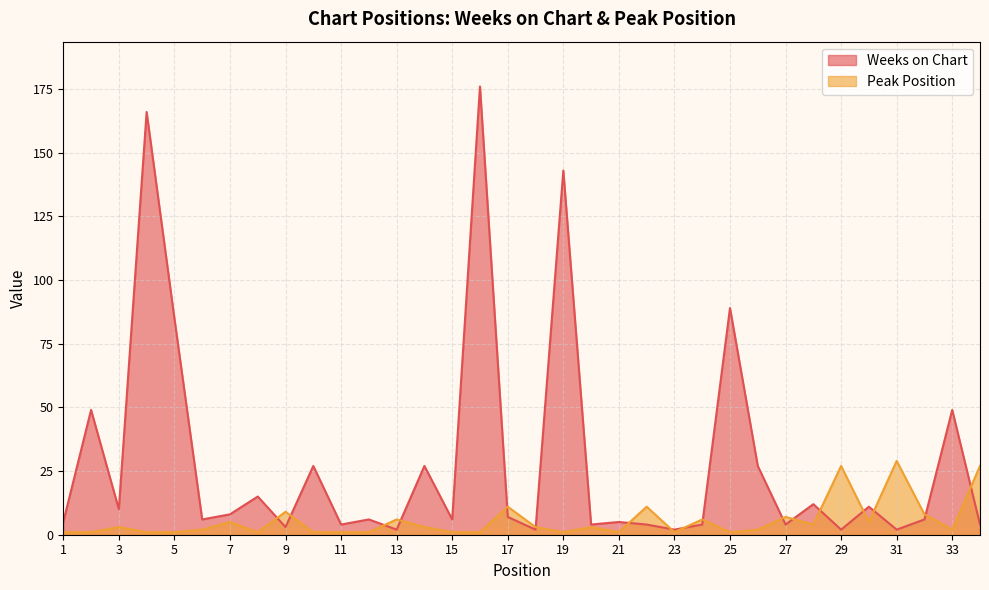

Count the number of data series in this chart.

2